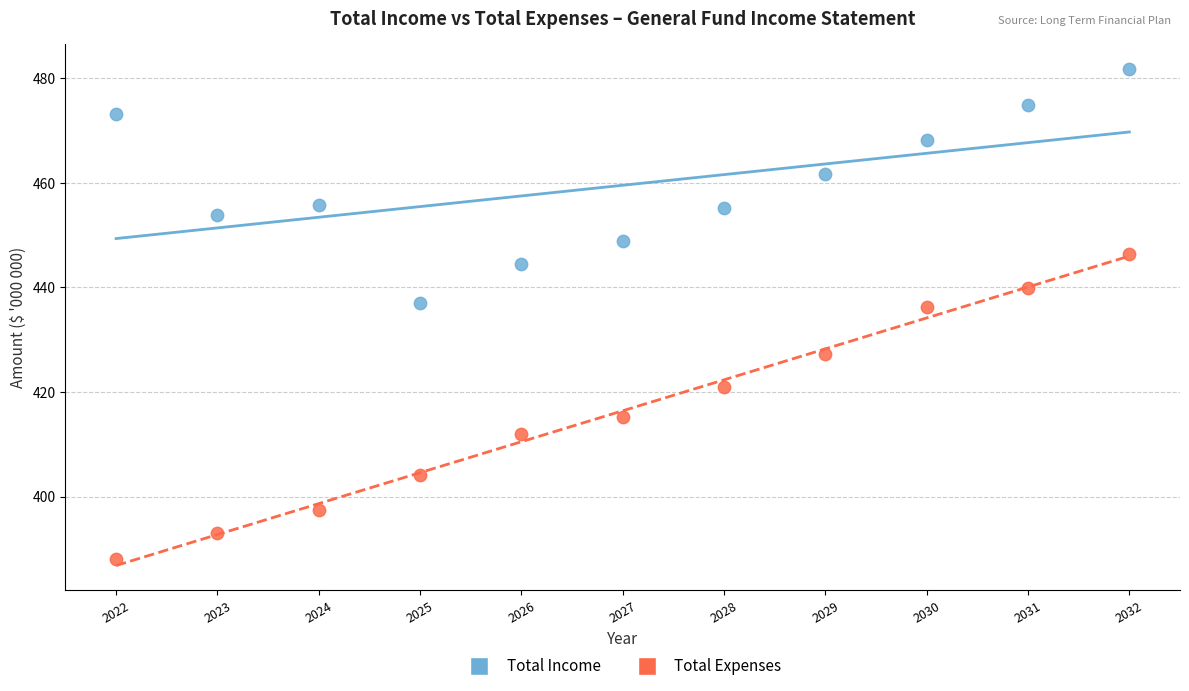

In the Total Expenses series, what Y value is closest to 417?

415.2